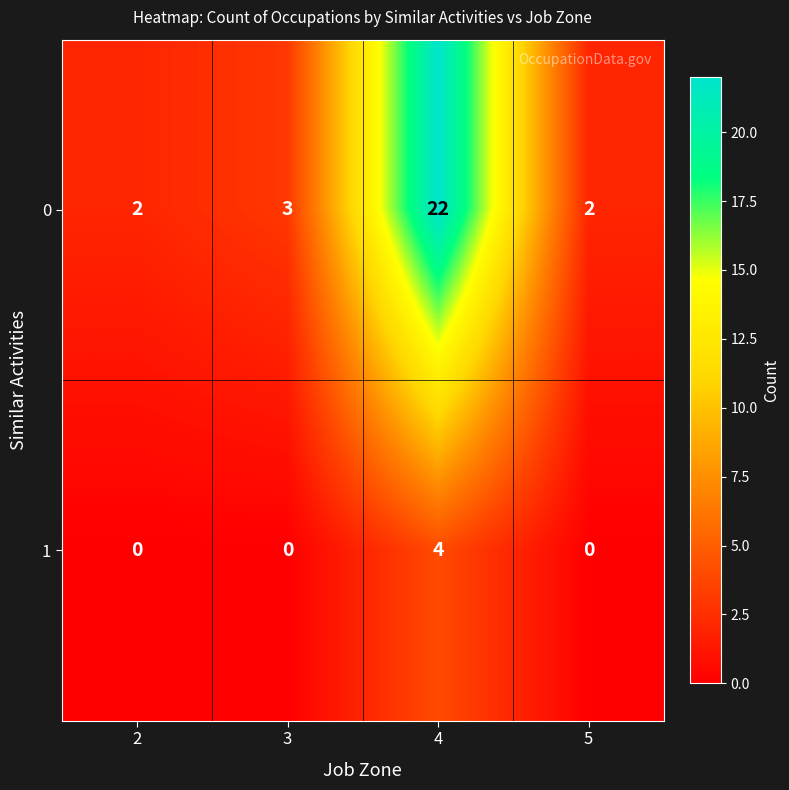

Reading left to right, list all the values displayed in this chart.

0: 2	3	22	2
1: 0	0	4	0